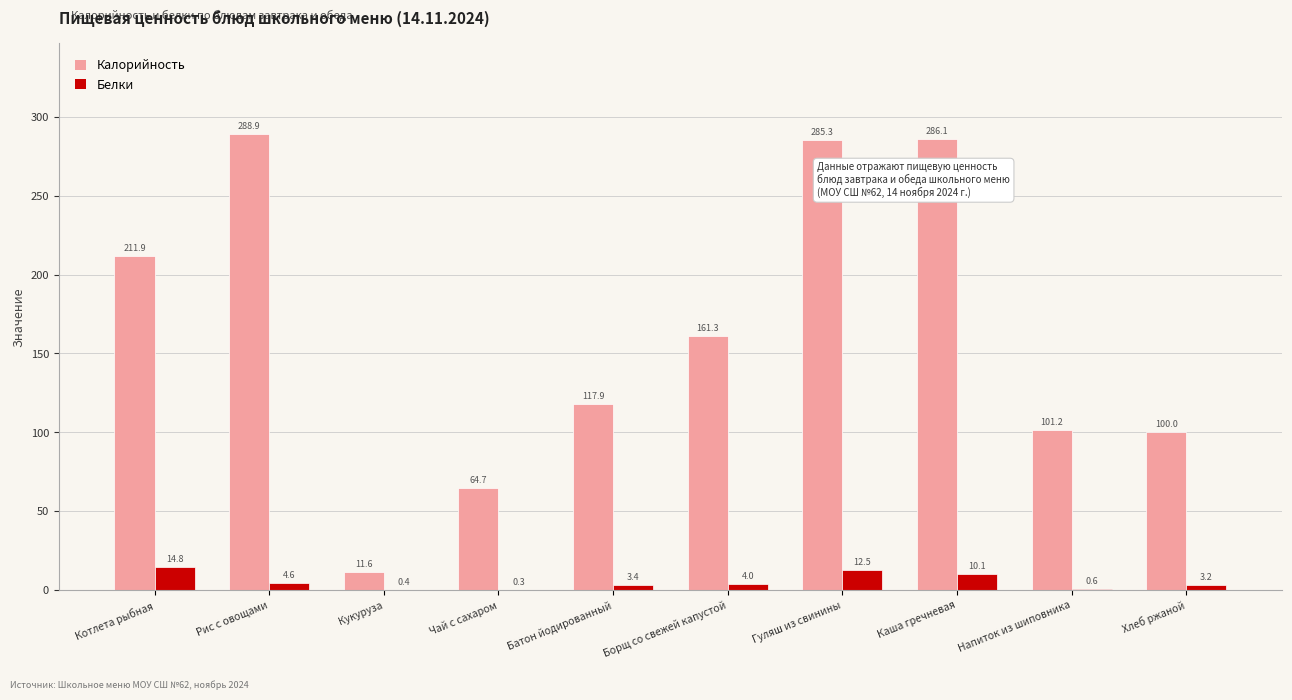

Read the Калорийность value at Гуляш из свинины.

285.3